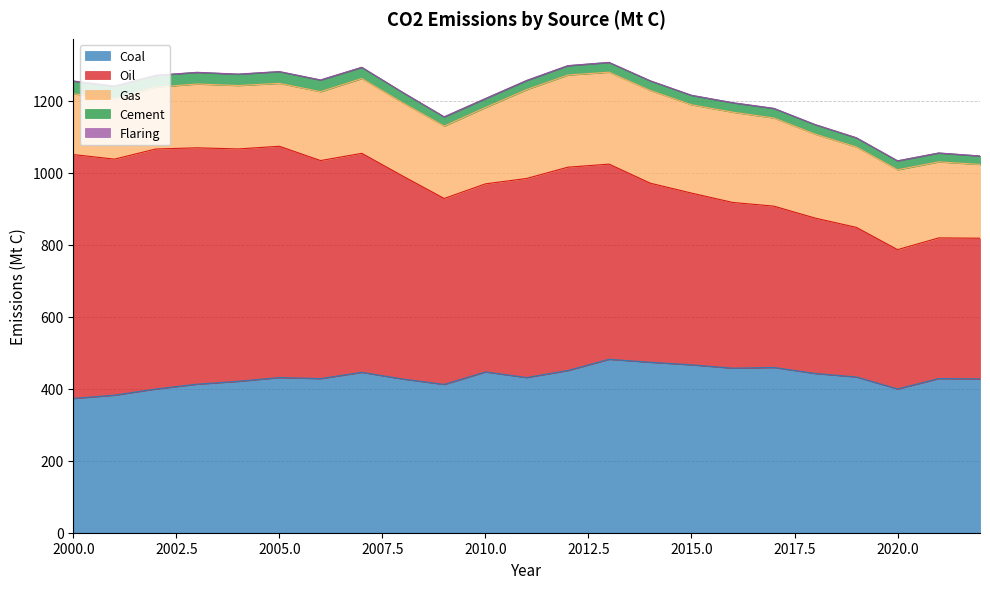

True or false: Gas has a value of 255.3 at 2013.

True